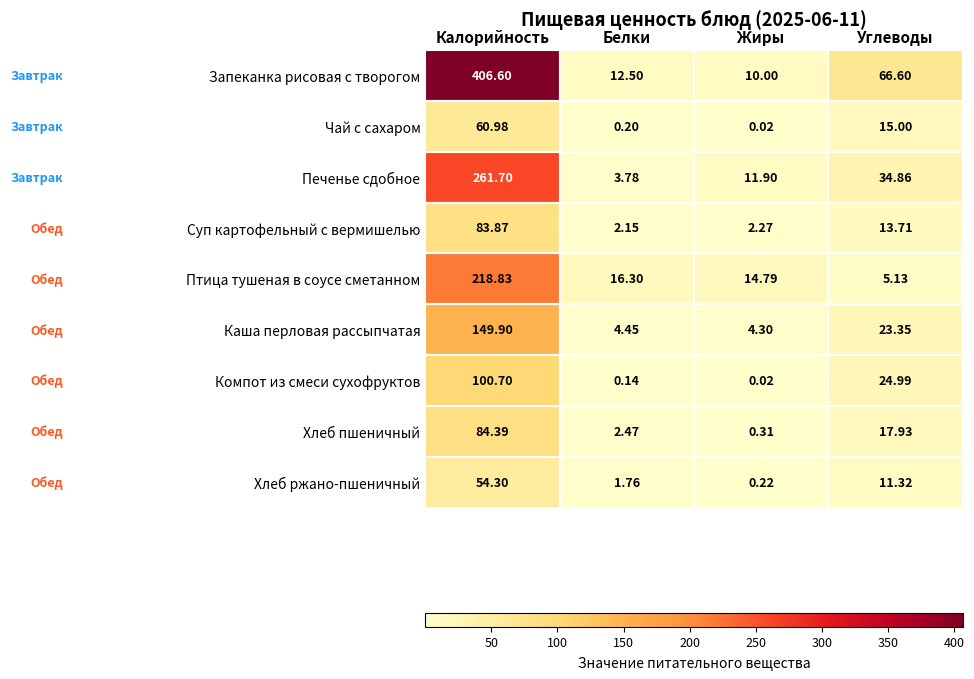

At which label does Чай с сахаром first exceed 15?

Калорийность